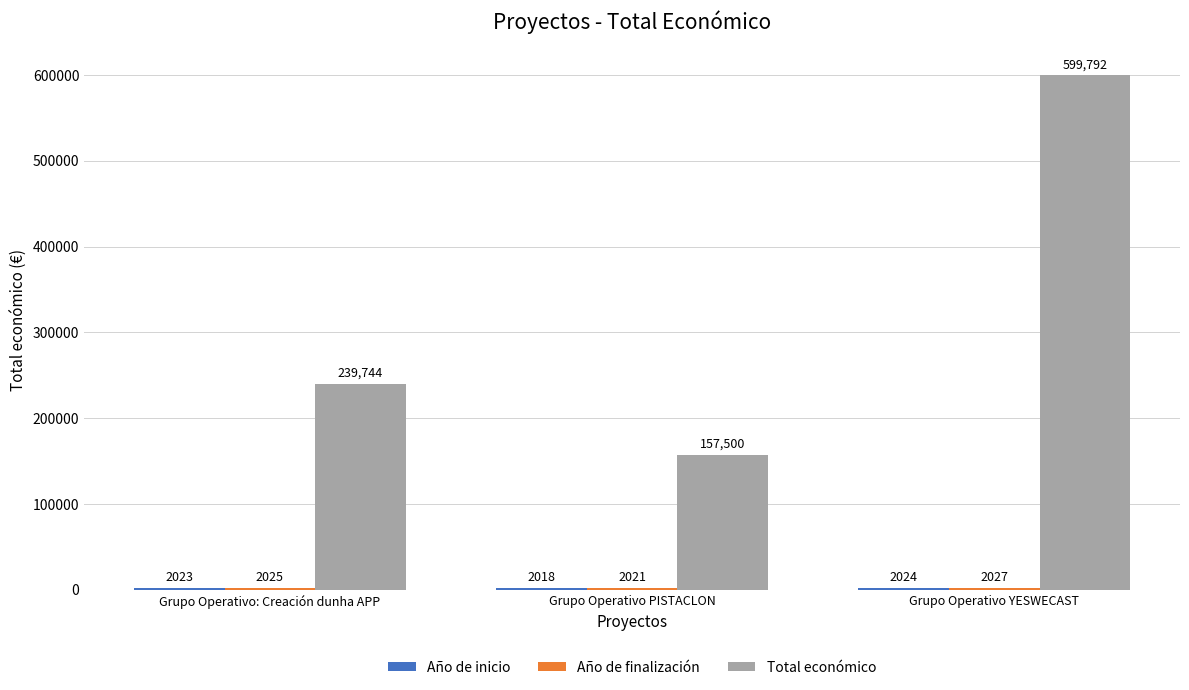

What position from the right is Grupo Operativo YESWECAST?

1